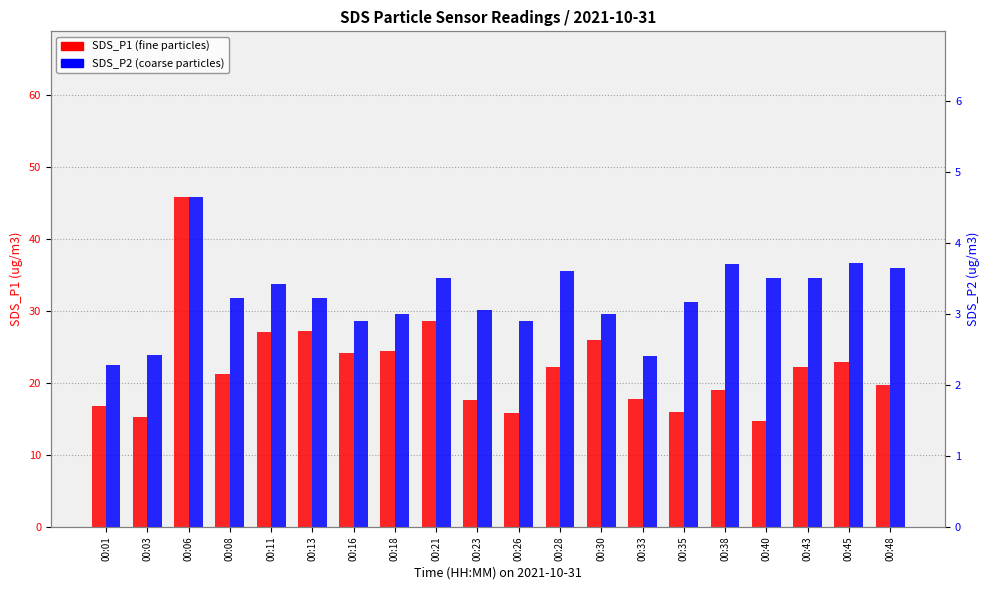

Which label corresponds to the smallest value in the chart?

00:01